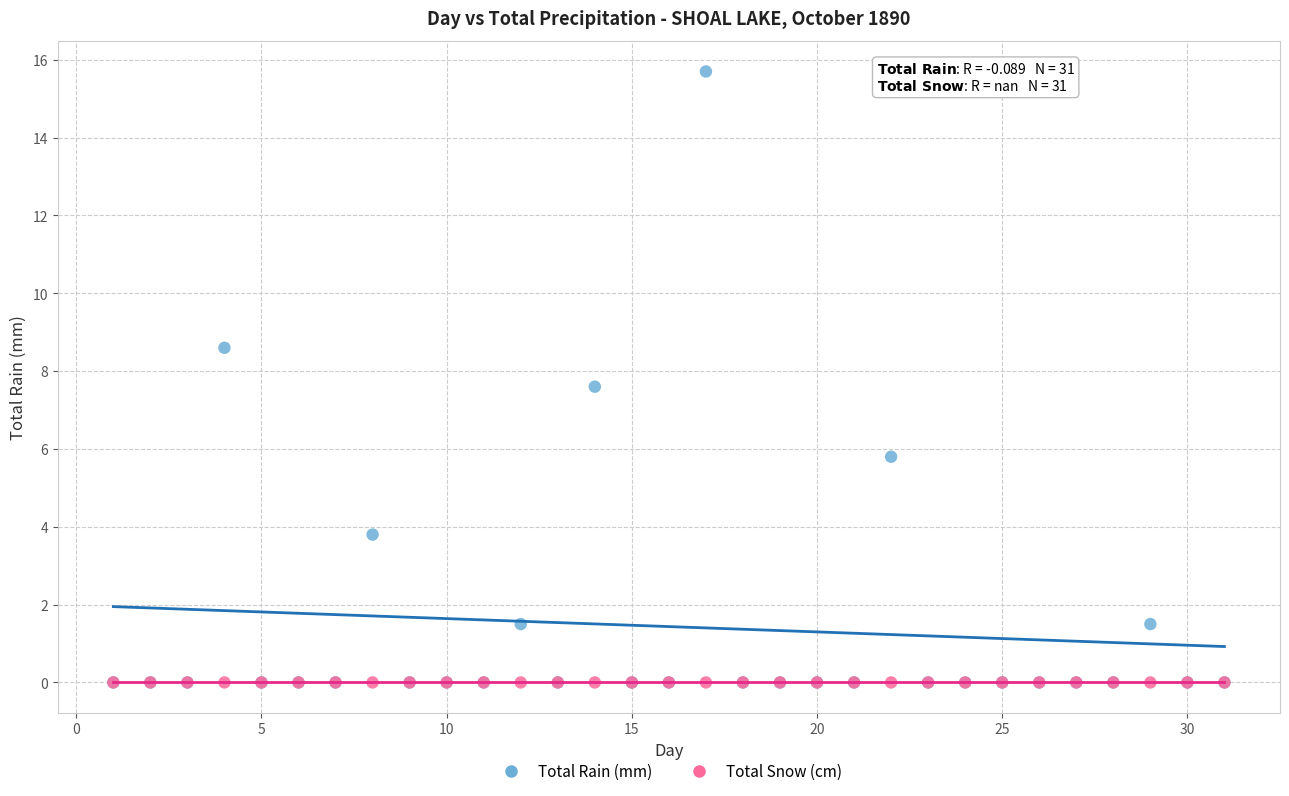

In the Total Rain (mm) series, what Y value is closest to 7?

7.6